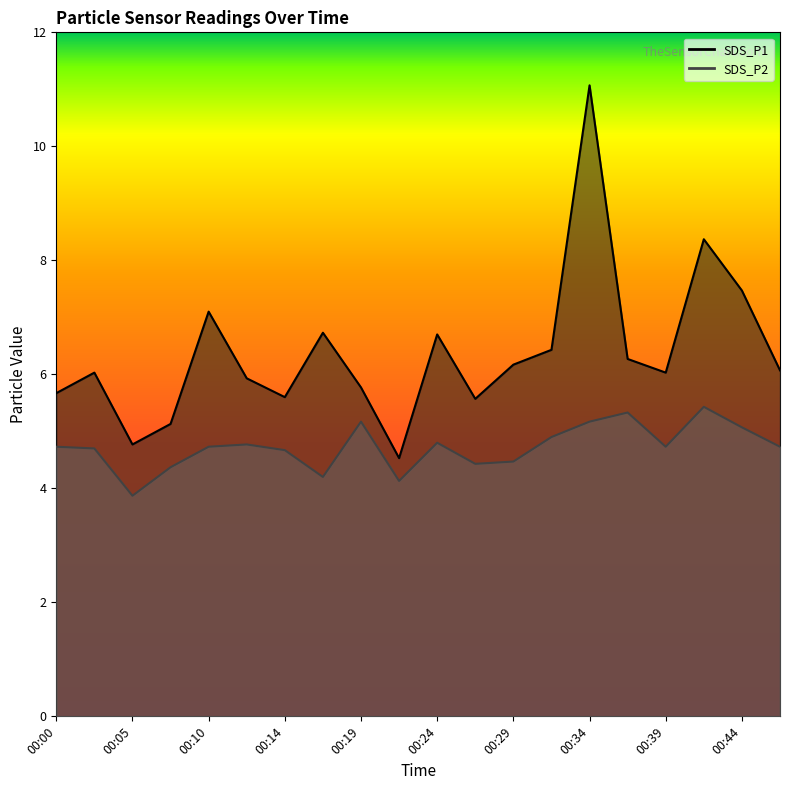

Which series changed the most between 00:17 and 00:34?

SDS_P1